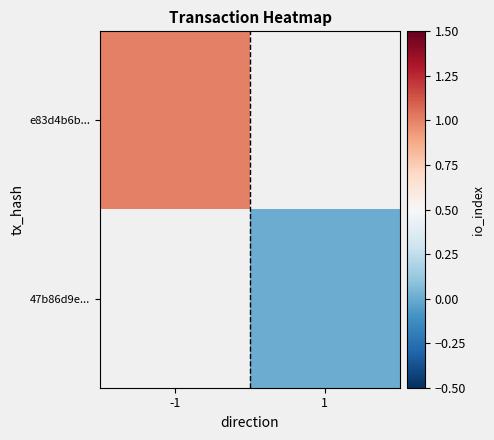

True or false: 47b86d9e... has a value of 0.0 at 1.

True